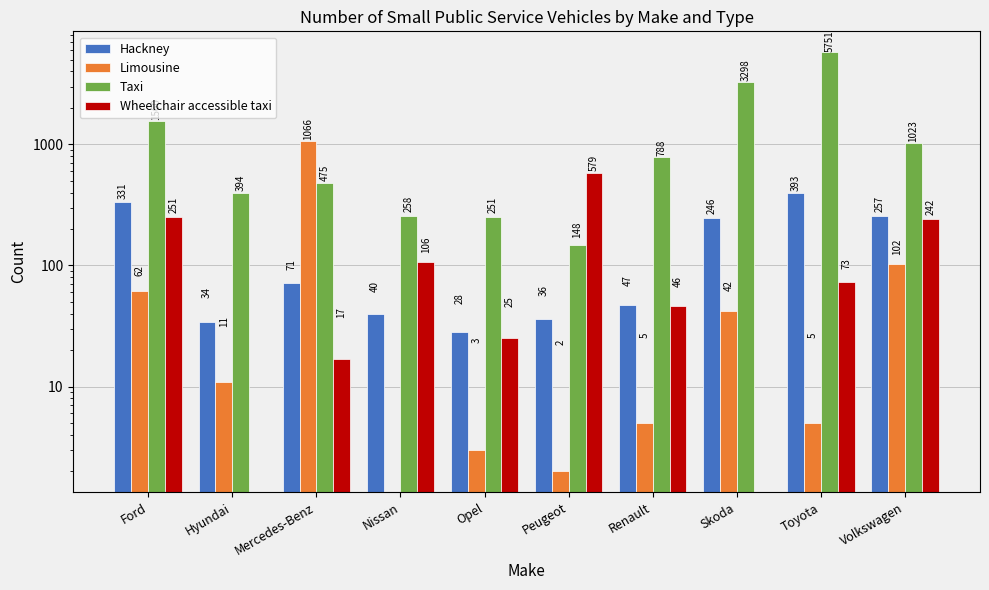

What is the difference between the Hackney values at Volkswagen and Opel?

229